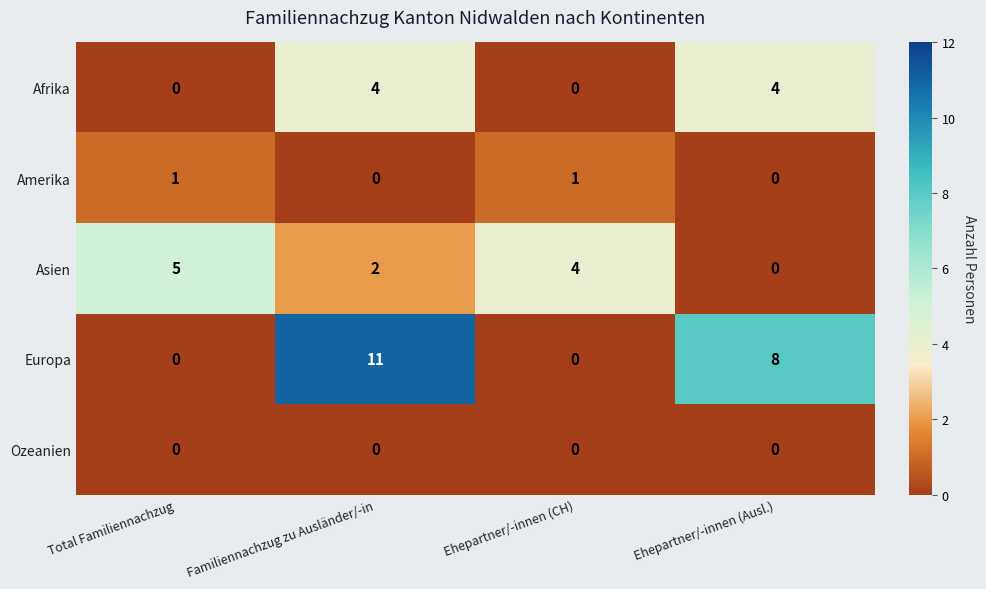

The value of Europa at Familiennachzug zu Ausländer/-in is 6. True or false?

False